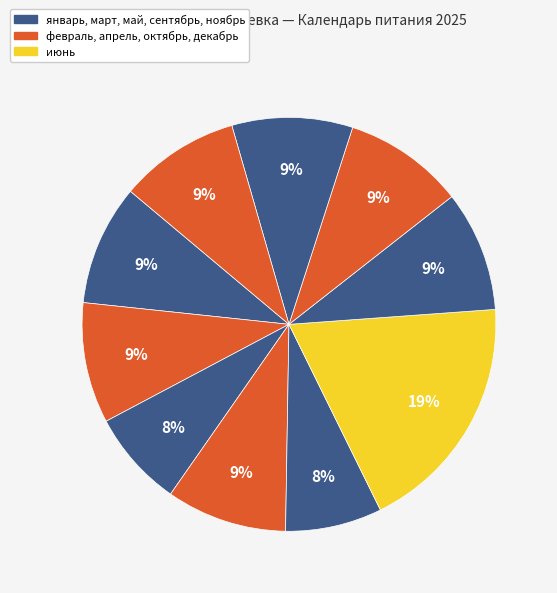

How many slices are in this pie chart?

10